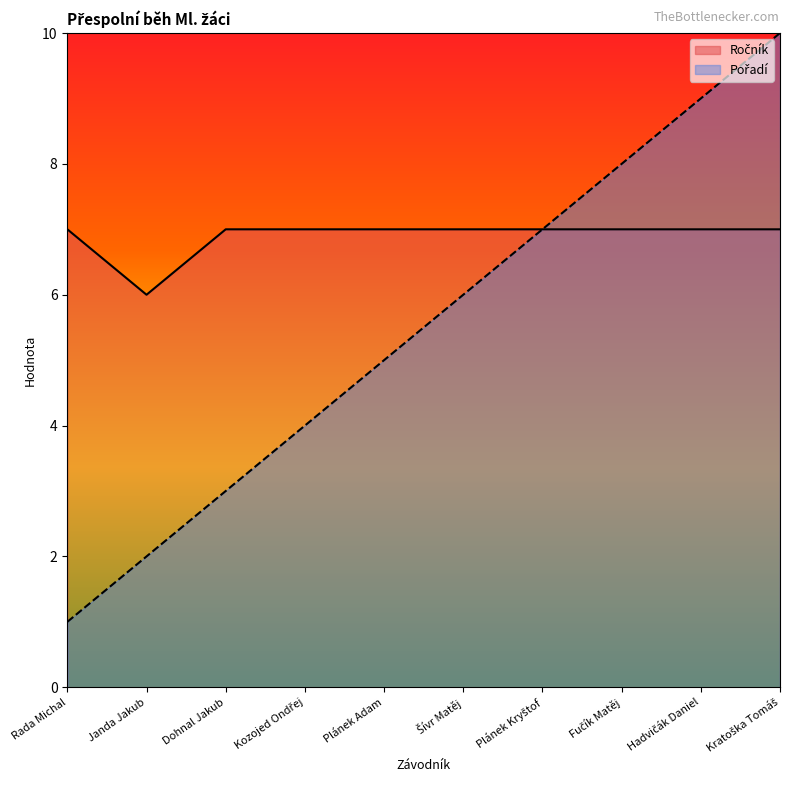

Reading left to right, what are all the values shown in this chart?

Ročník: 7	6	7	7	7	7	7	7	7	7
Pořadí: 1	2	3	4	5	6	7	8	9	10